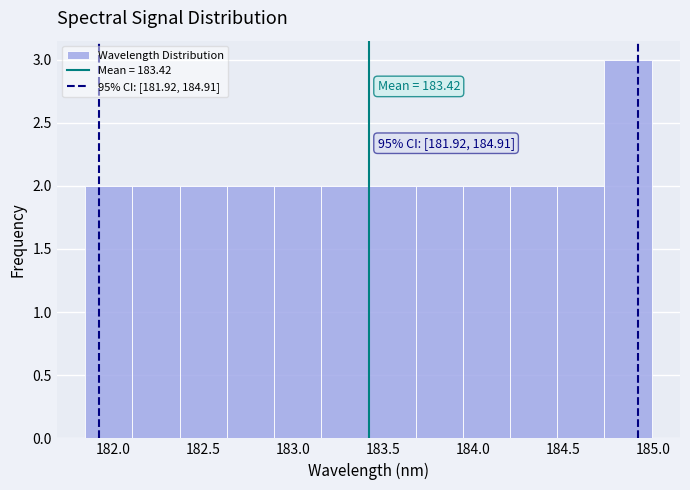

Over which range of the x-axis is the bar tallest?

184.75 to 185.00